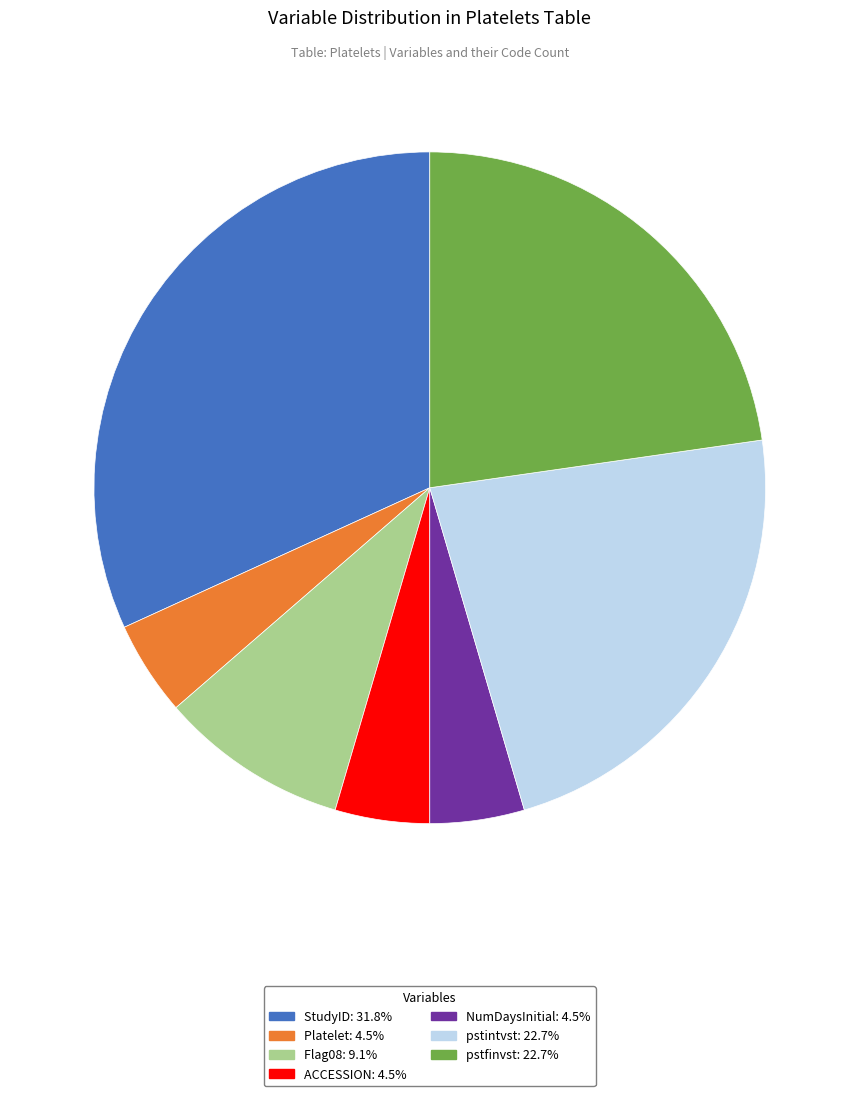

Is there a majority slice in this chart?

No